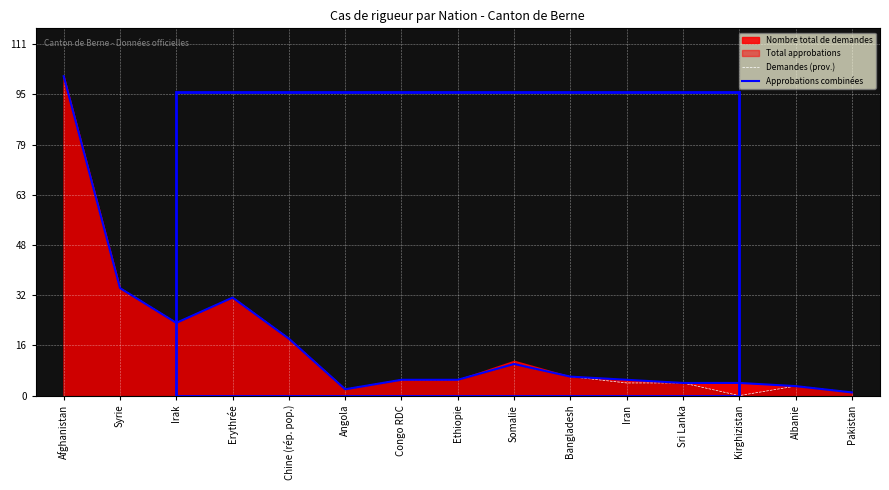

What position from the right is Bangladesh?

6